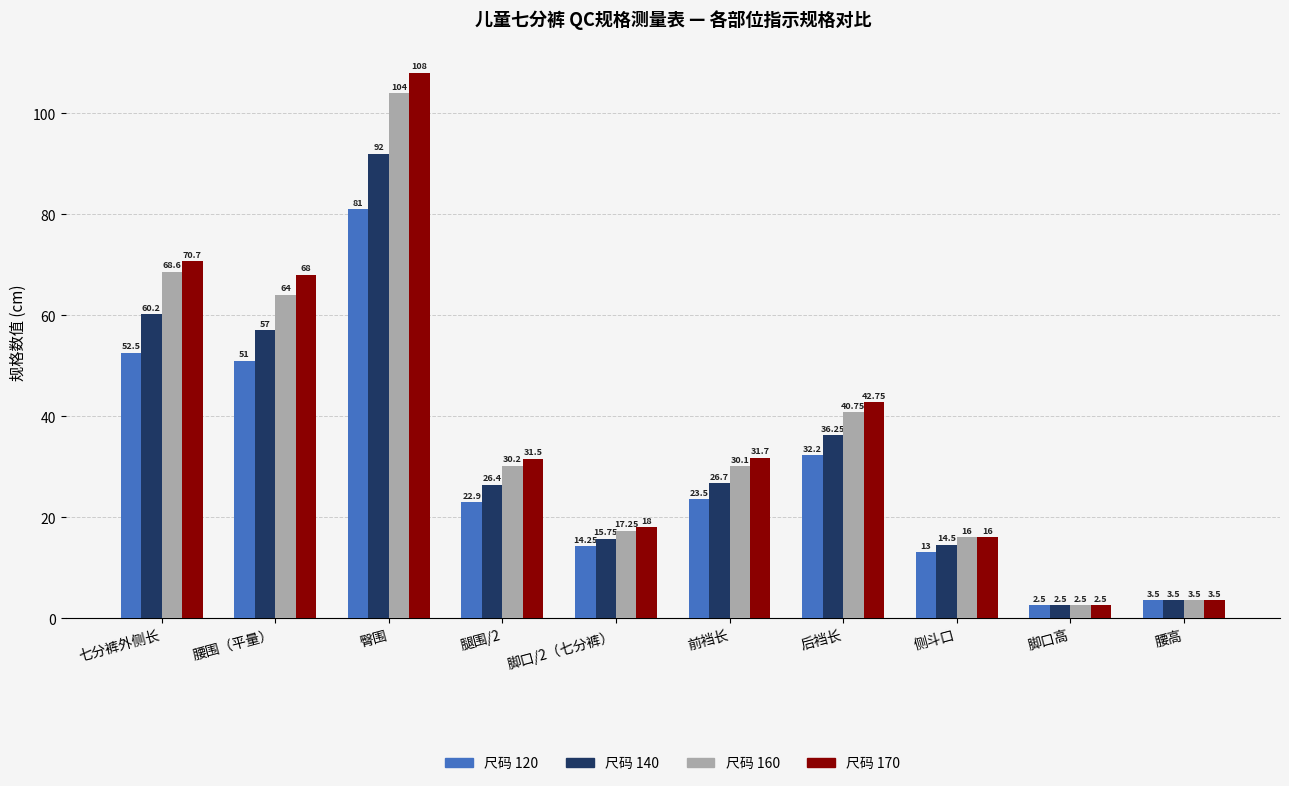

How many groups of bars are there?

10